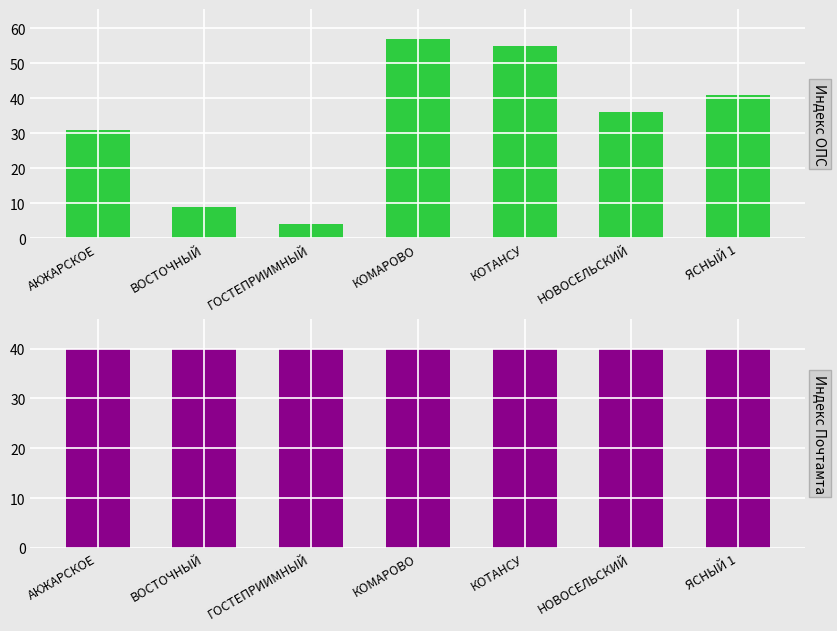

Is it true that Индекс ОПС equals 36 at НОВОСЕЛЬСКИЙ?

True